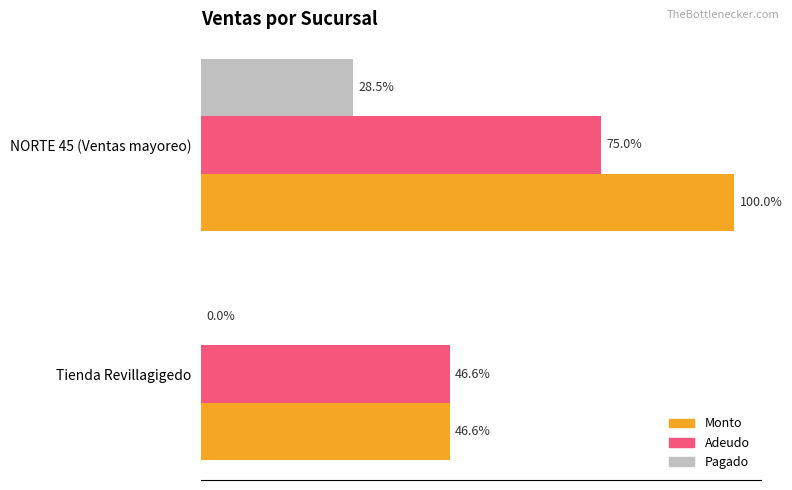

What are all the series names shown in the legend?

Monto, Adeudo, Pagado